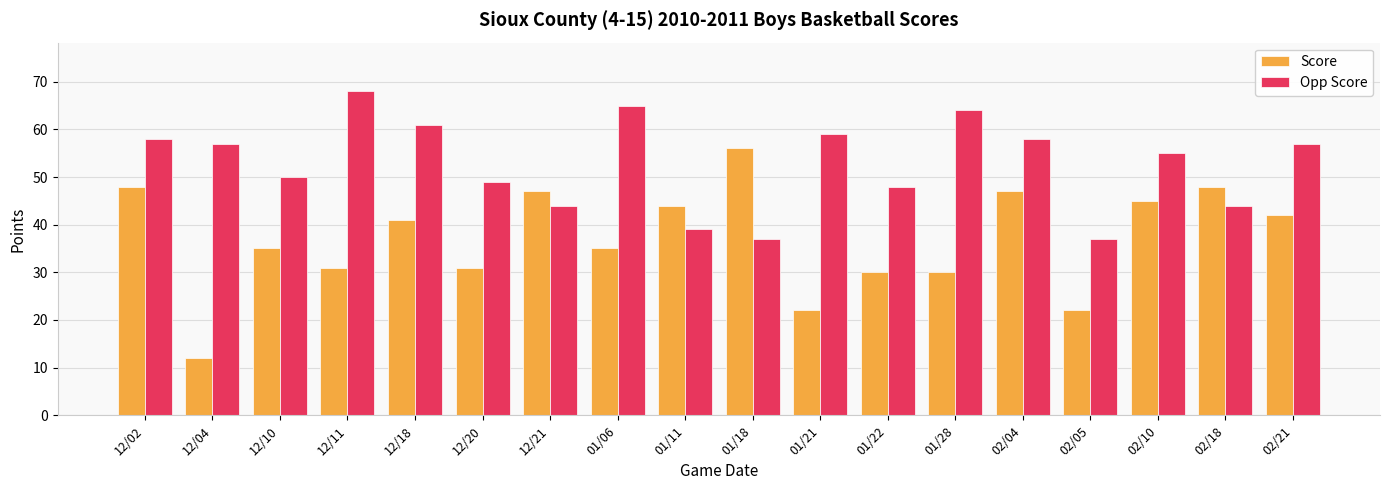

Which series has the widest spread of values?

Score